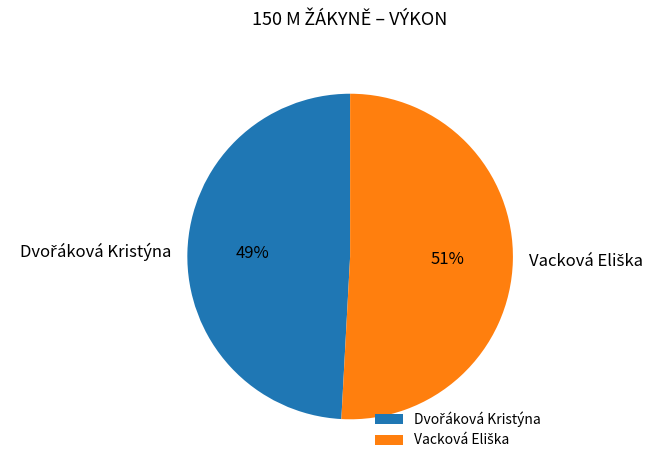

To the nearest percent, what is the difference between the largest and smallest slice percentages?

2%